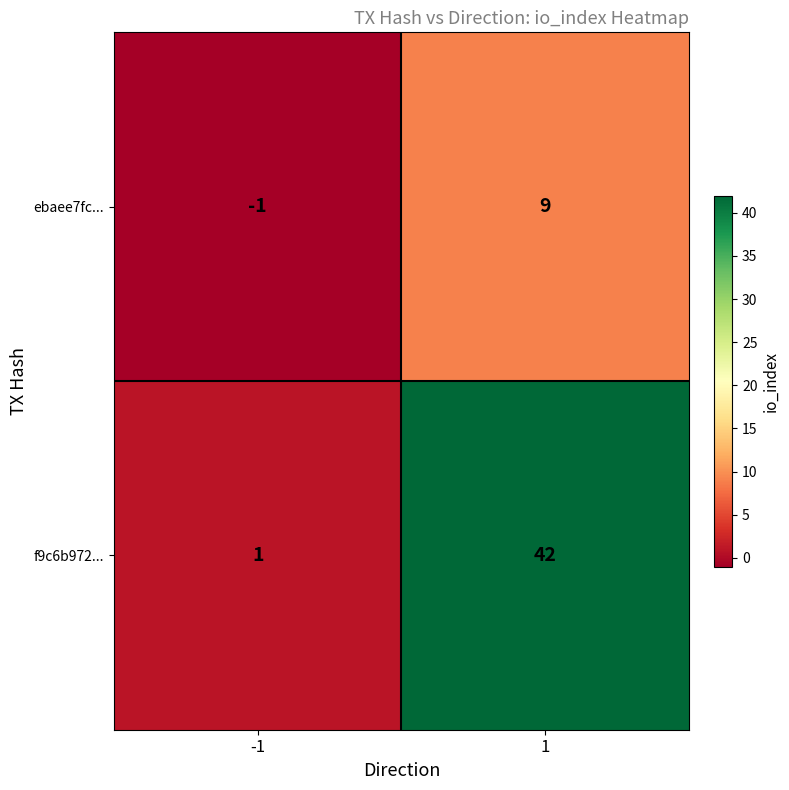

Which series has the largest total across all categories?

f9c6b972...